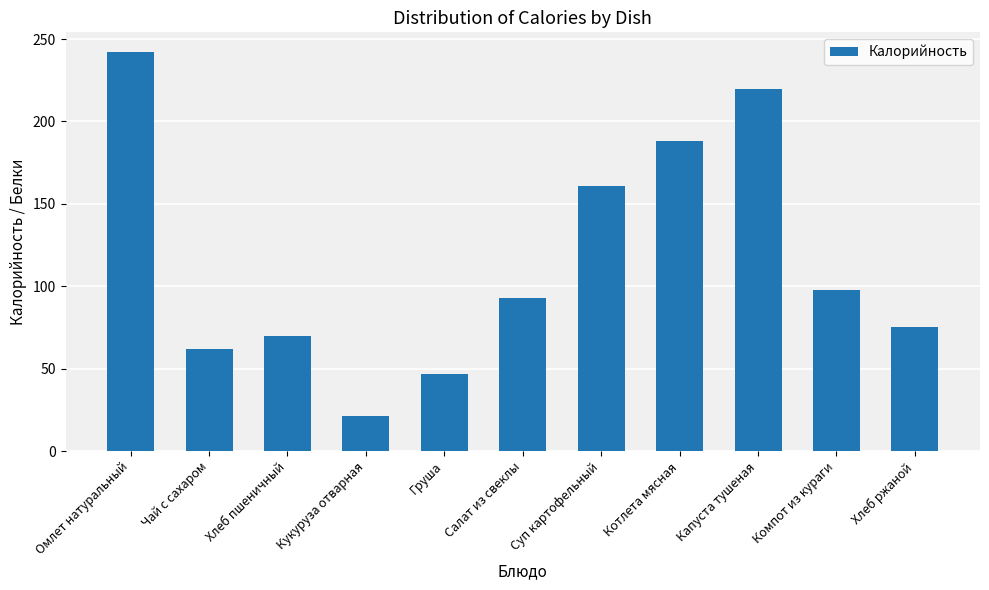

Which label corresponds to the largest value in the chart?

Омлет натуральный